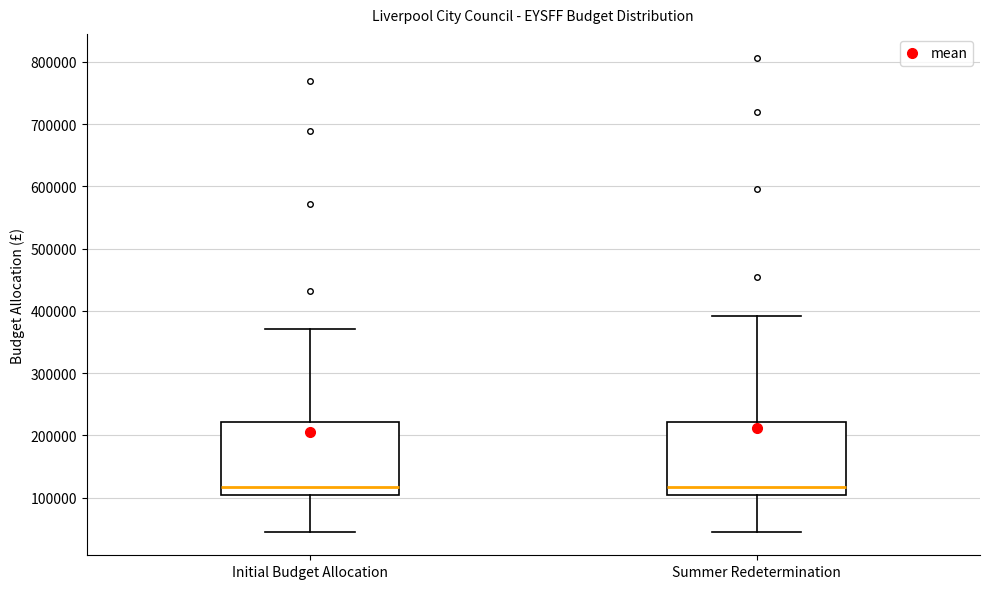

Reading left to right, transcribe this box plot: for each box, give where its median line is, the range the box spans, and where its two whiskers end, as read against the y-axis. The values are not printed on the chart, so give them approximately, as read against the axis.

Initial Budget Allocation: median 120000, box 100000 to 220000, whiskers 50000 to 370000
Summer Redetermination: median 120000, box 100000 to 220000, whiskers 50000 to 390000